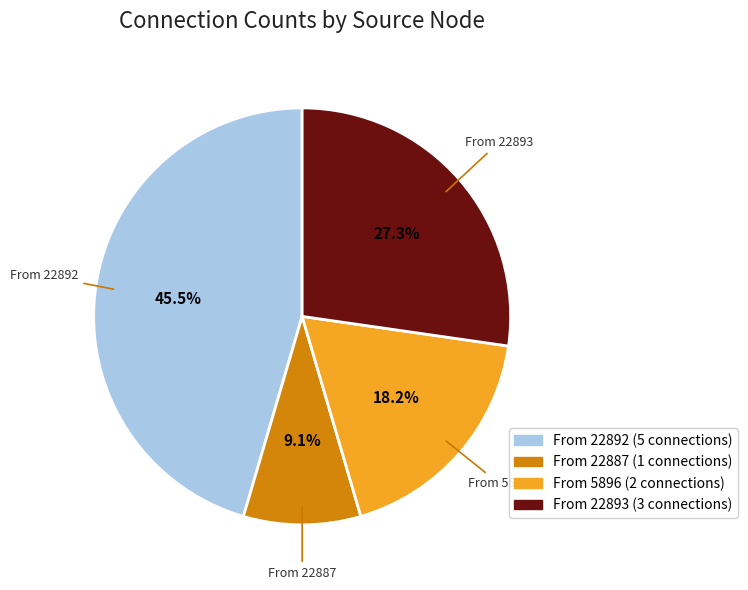

Count the number of slices in the pie.

4